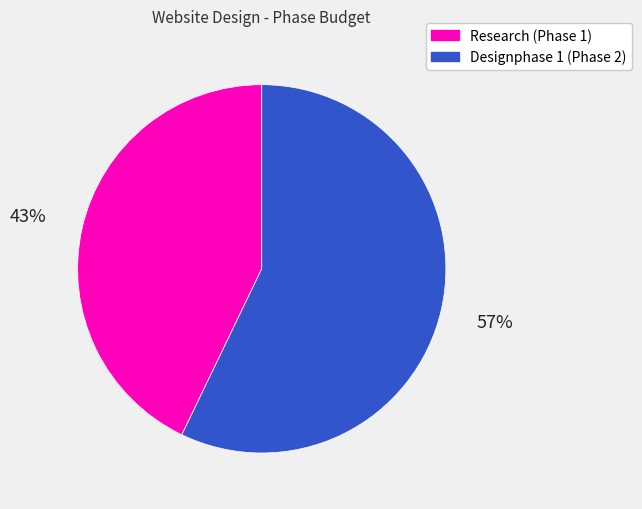

What is the majority slice?

Designphase 1 (Phase 2)